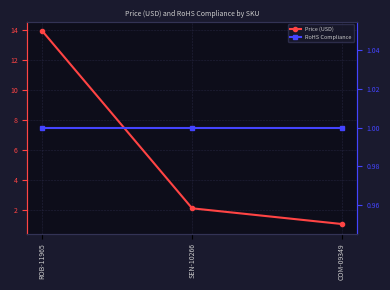

What is the average value of the RoHS Compliance series?

1.0